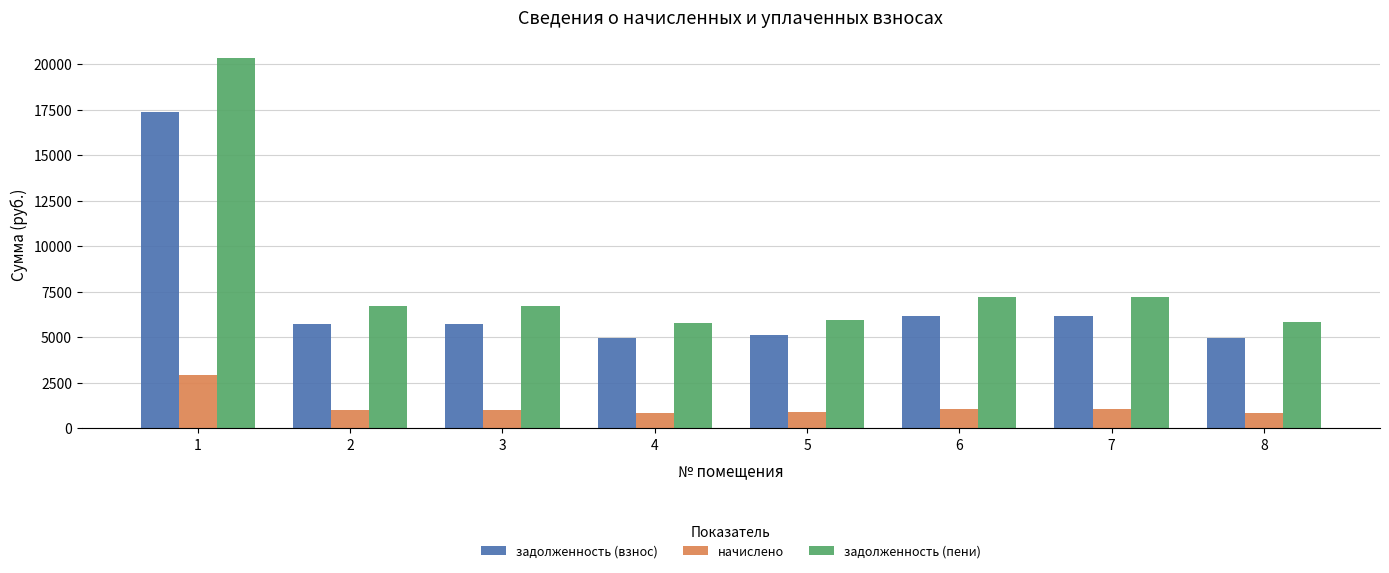

What is the spread (max minus min) of values at 3?

5740.8